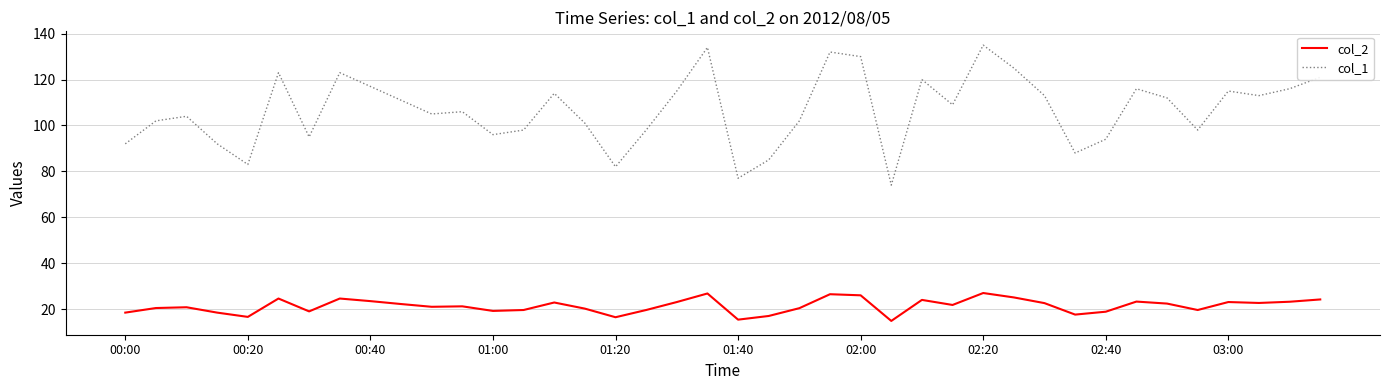

Does the chart have visible grid lines?

Yes